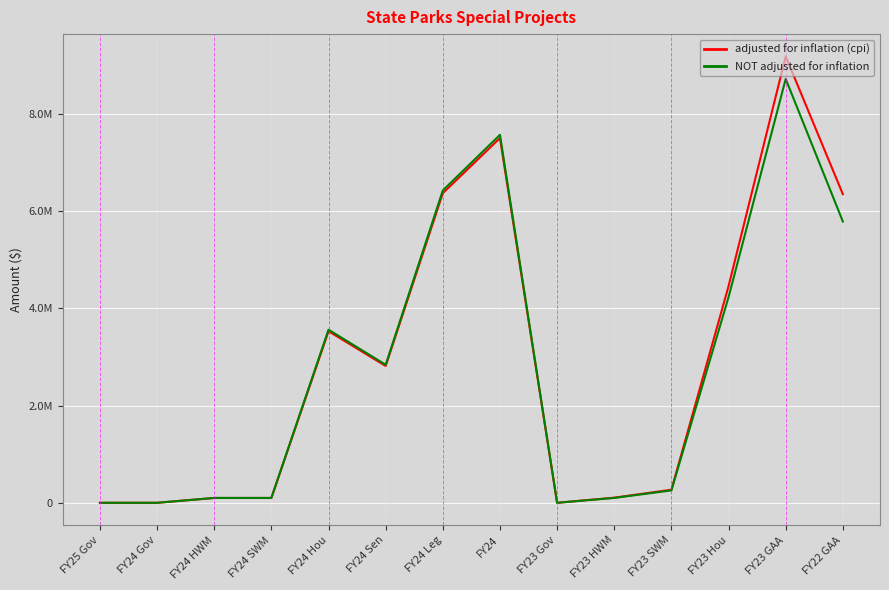

True or false: NOT adjusted for inflation and adjusted for inflation (cpi) intersect in this chart.

False